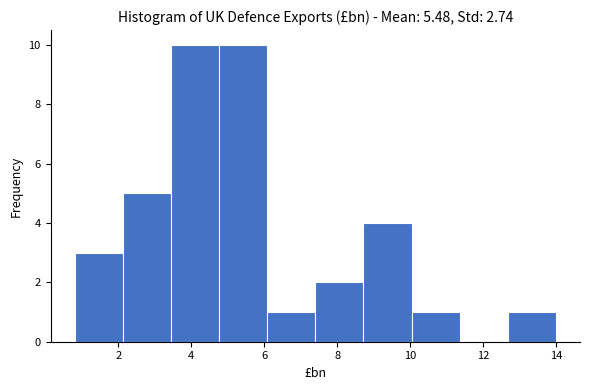

Reading left to right, list every bar in this chart as the range it spans on the x-axis followed by its height. Neither the bar edges nor the heights are printed on the chart, so give them approximately, as read against the axes.

0.80 to 2.12: 3
2.12 to 3.44: 5
3.44 to 4.76: 10
4.76 to 6.08: 10
6.08 to 7.40: 1
7.40 to 8.72: 2
8.72 to 10.04: 4
10.04 to 11.36: 1
11.36 to 12.68: 0
12.68 to 14.00: 1